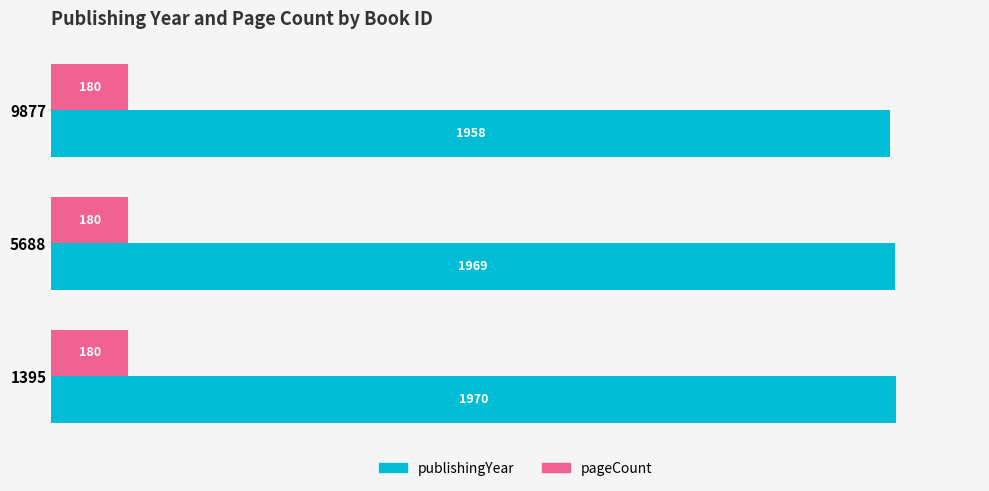

At which category does the chart reach its peak across all series?

1395